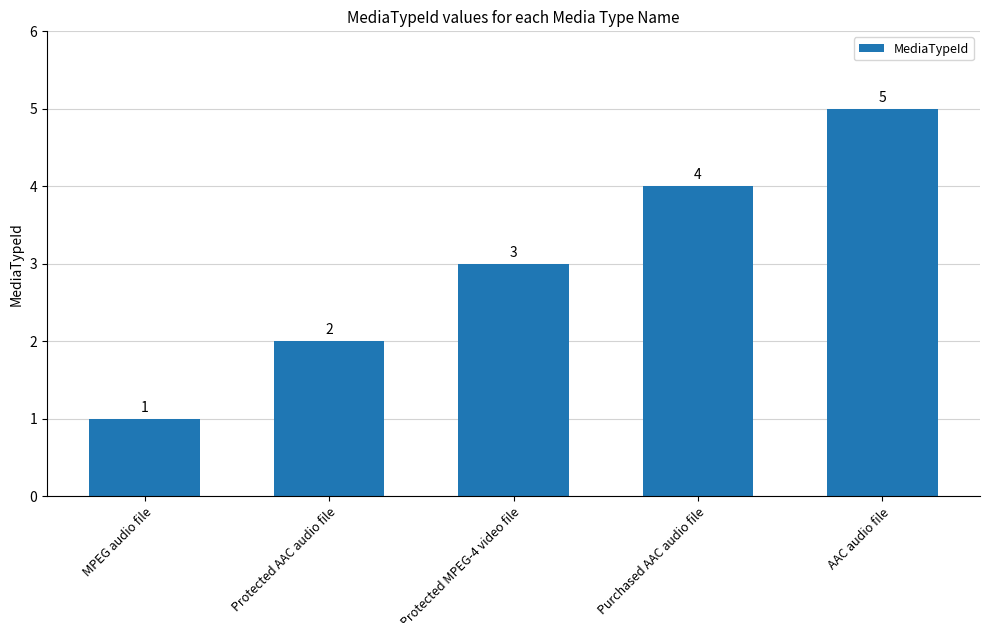

How many values are between 2 and 4?

3